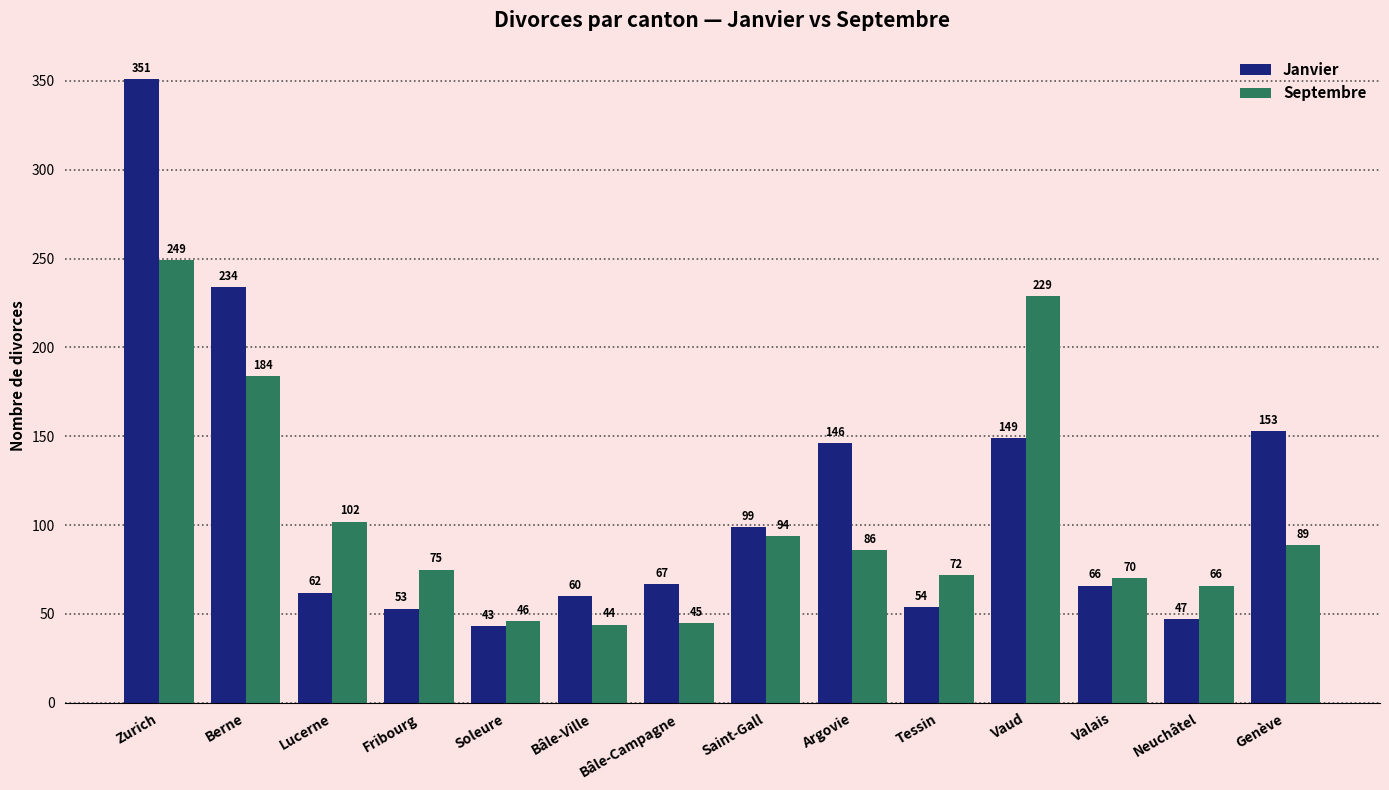

Where does the Janvier series first go above 67?

Zurich